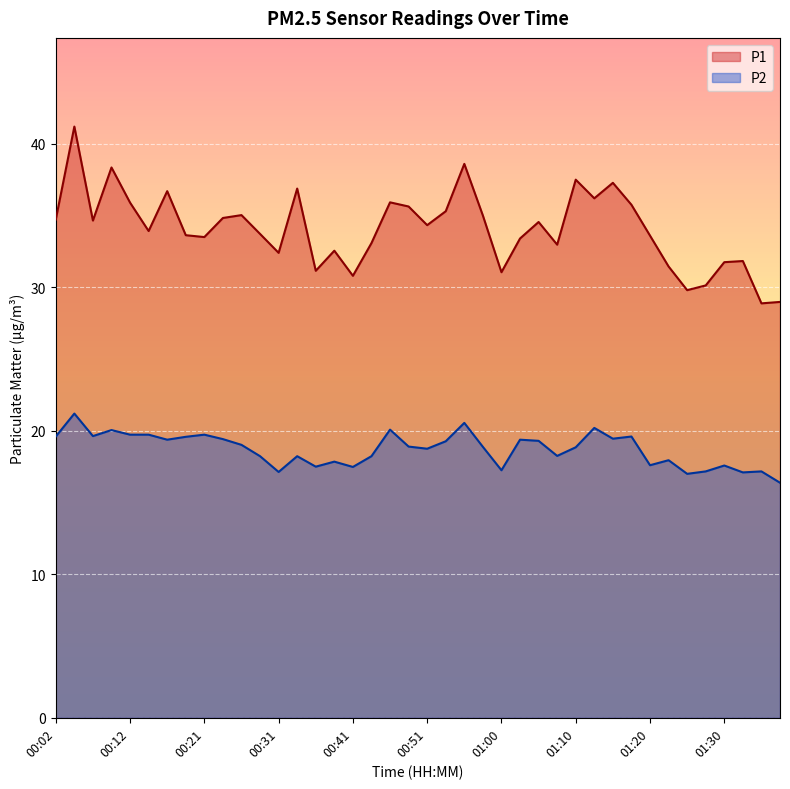

True or false: P2 and P1 cross at least once.

False